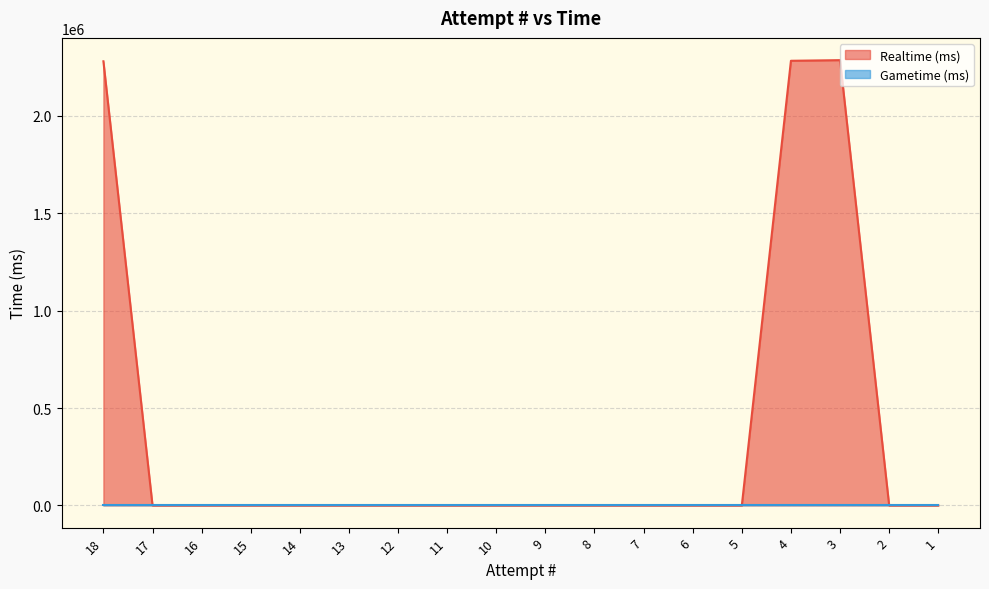

What is the difference between the maximum and minimum values?

2286265